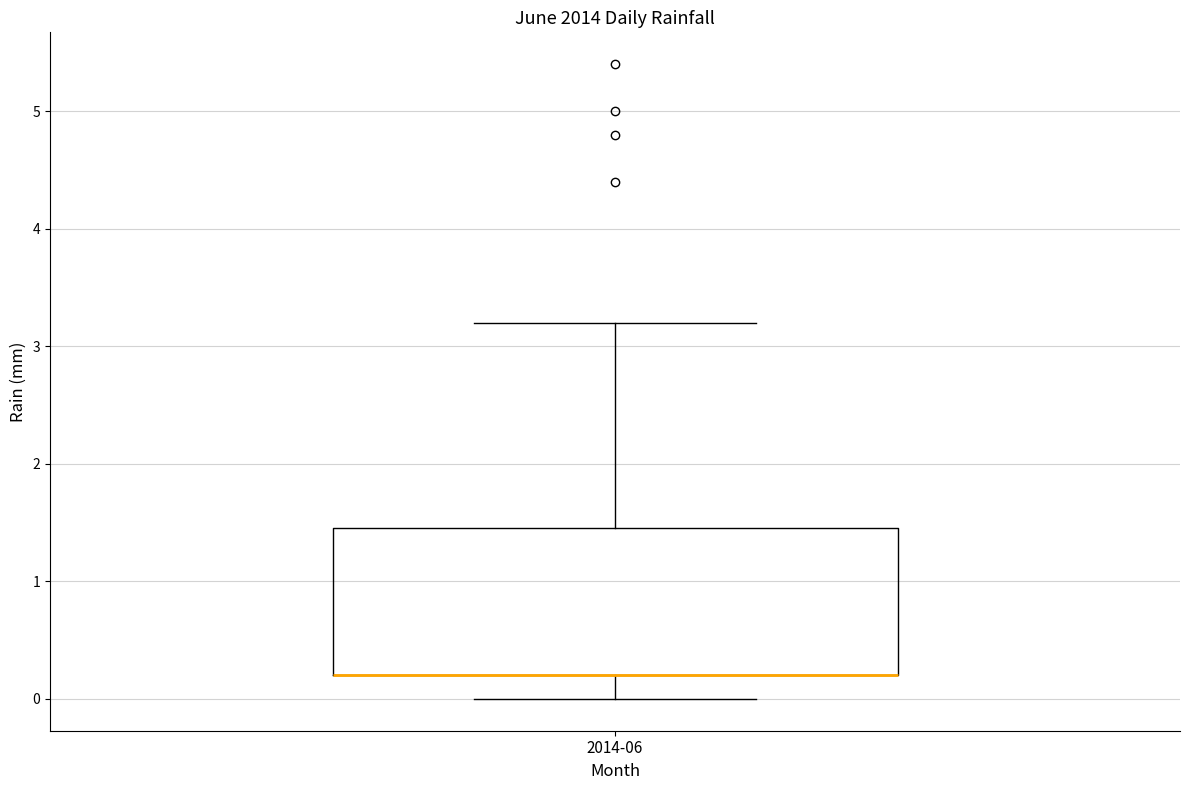

Read this box plot against the y-axis: the position of the median line, the range covered by the box, and the ends of both whiskers. The values are not printed on the chart, so give them approximately, as read against the axis.

median 0.2 (drawn on the box's lower edge), box 0.2 to 1.5, whiskers 0.0 to 3.2